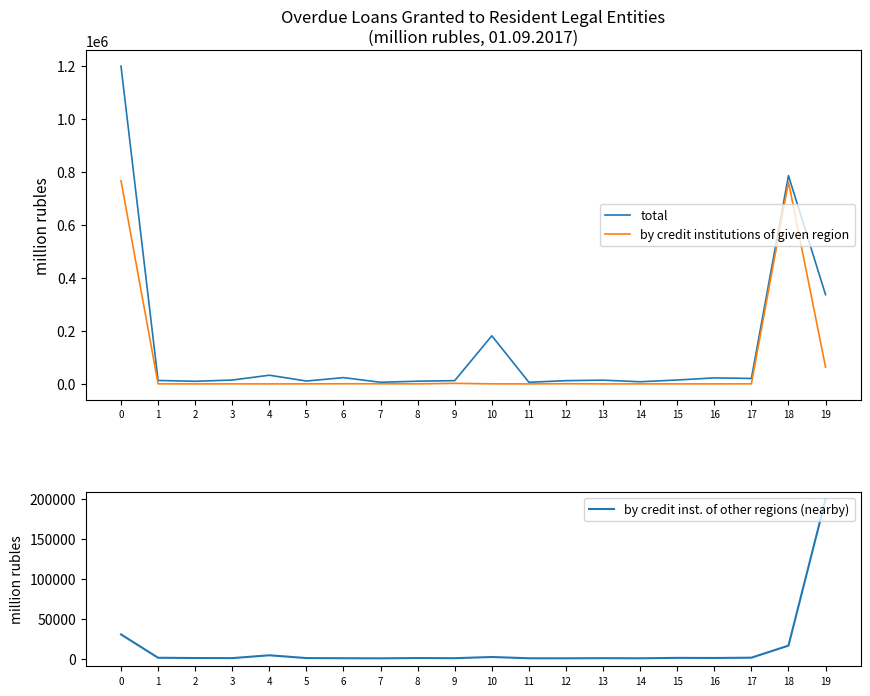

What is the difference between the second highest and minimum values in the total series?

779012